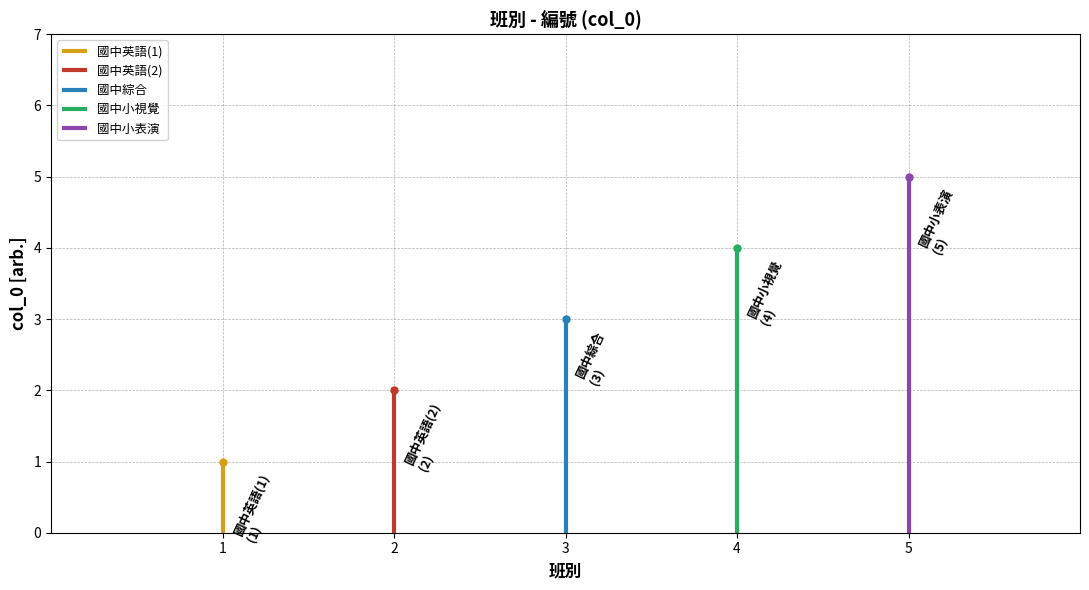

Between 國中小視覺 and 國中英語, which is larger?

國中小視覺